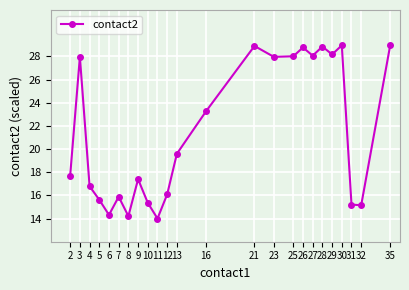

The chart shows a value of 28.9 at 21. True or false?

True